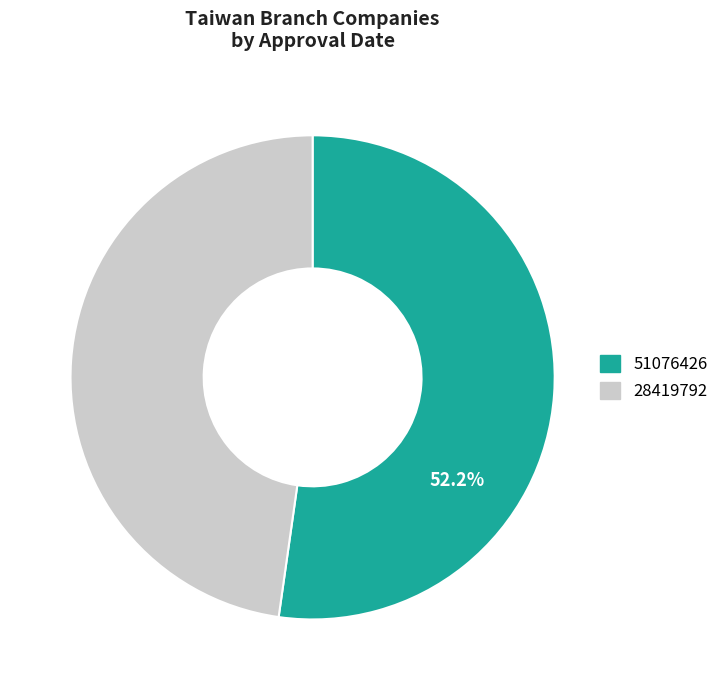

Does any single category account for the majority?

Yes